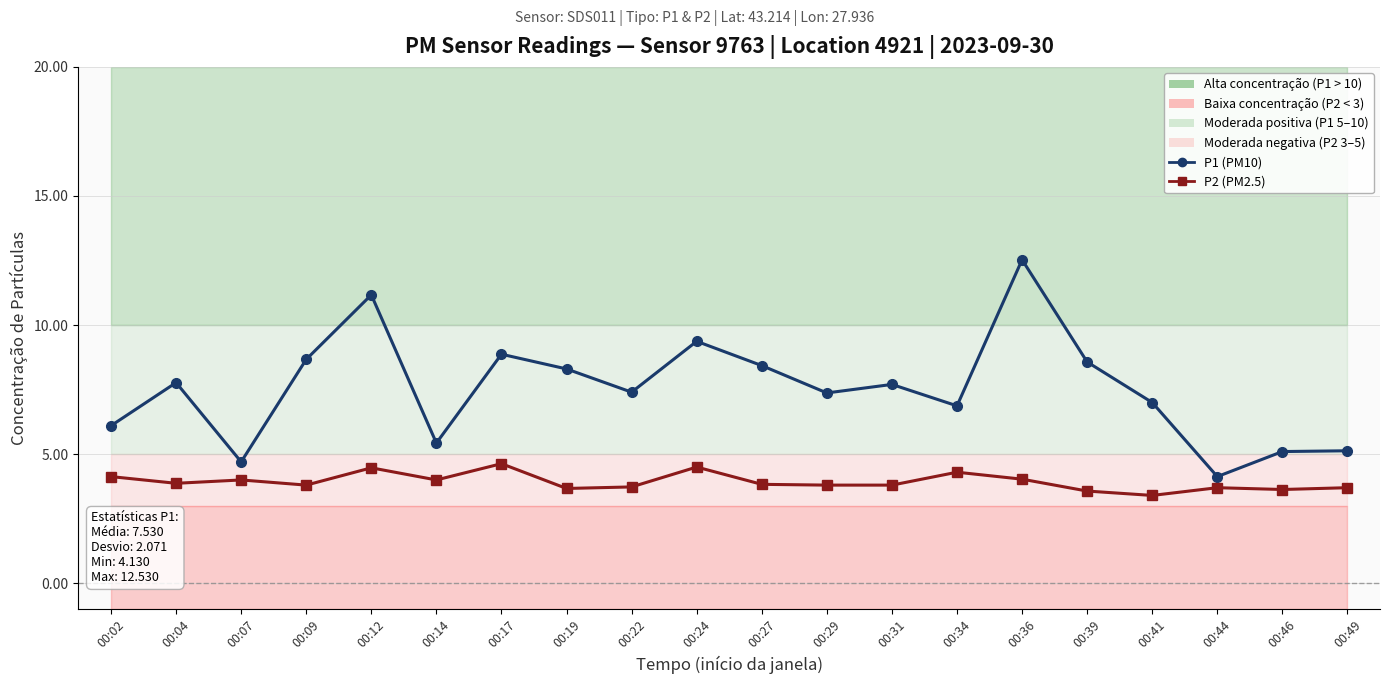

What is the sum of all P2 (PM2.5) values?

78.6